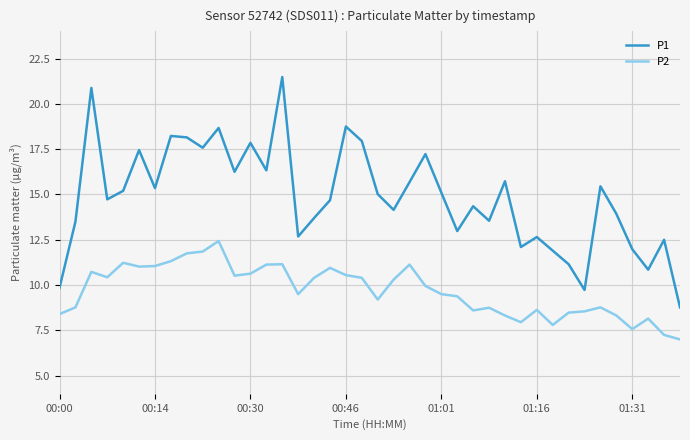

Which series has the largest range (max minus min)?

P1